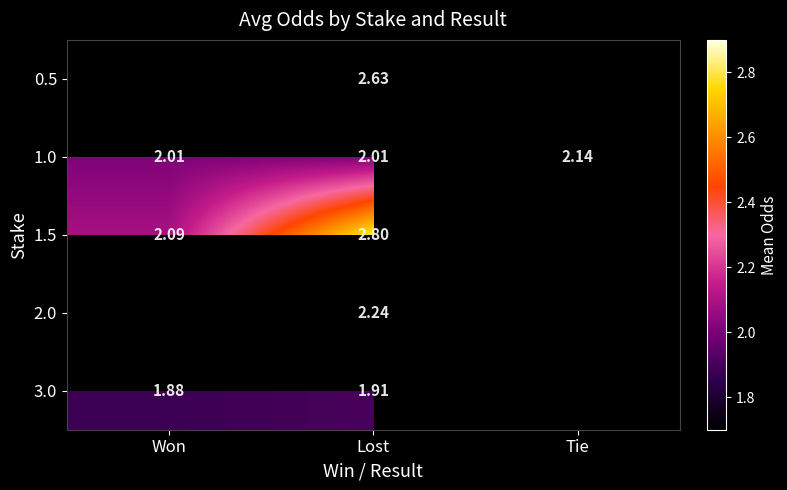

Is the value of 0.5 at Lost greater than the value of 1.0 at Won?

Yes